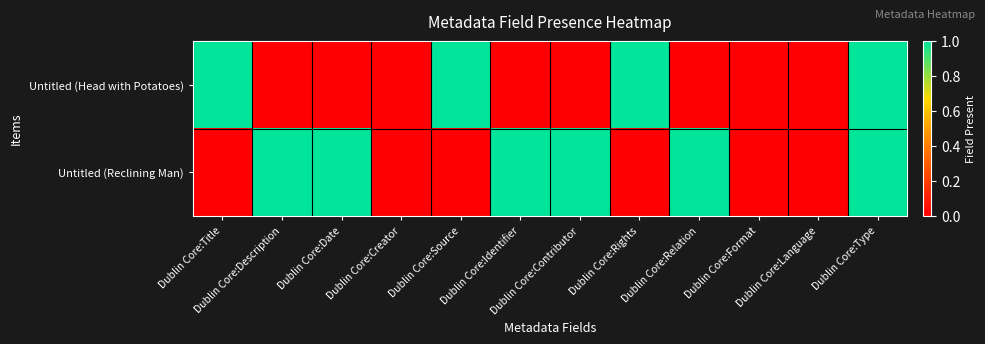

Reading left to right, what are all the values shown in this chart?

Untitled (Head with Potatoes): Dublin Core:Title=1	Dublin Core:Description=0	Dublin Core:Date=0	Dublin Core:Creator=0	Dublin Core:Source=1	Dublin Core:Identifier=0	Dublin Core:Contributor=0	Dublin Core:Rights=1	Dublin Core:Relation=0	Dublin Core:Format=0	Dublin Core:Language=0	Dublin Core:Type=1
Untitled (Reclining Man): Dublin Core:Title=0	Dublin Core:Description=1	Dublin Core:Date=1	Dublin Core:Creator=0	Dublin Core:Source=0	Dublin Core:Identifier=1	Dublin Core:Contributor=1	Dublin Core:Rights=0	Dublin Core:Relation=1	Dublin Core:Format=0	Dublin Core:Language=0	Dublin Core:Type=1